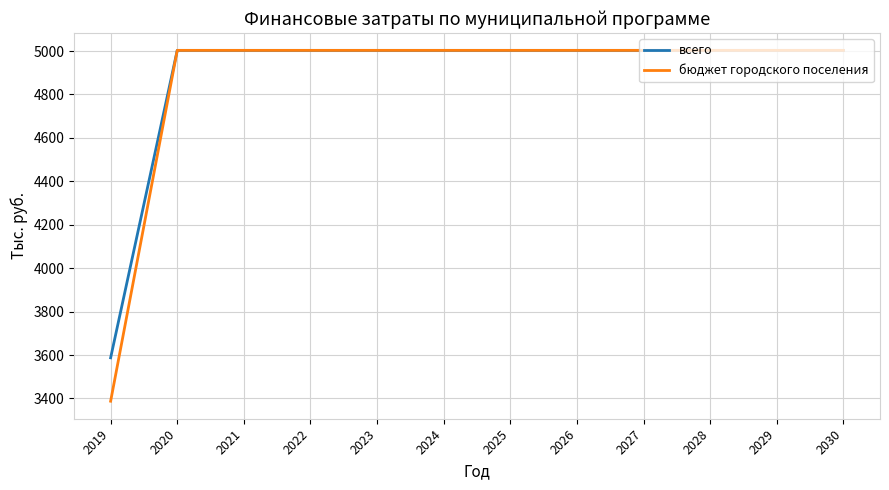

Rank the series by their average value, from highest to lowest.

всего, бюджет городского поселения